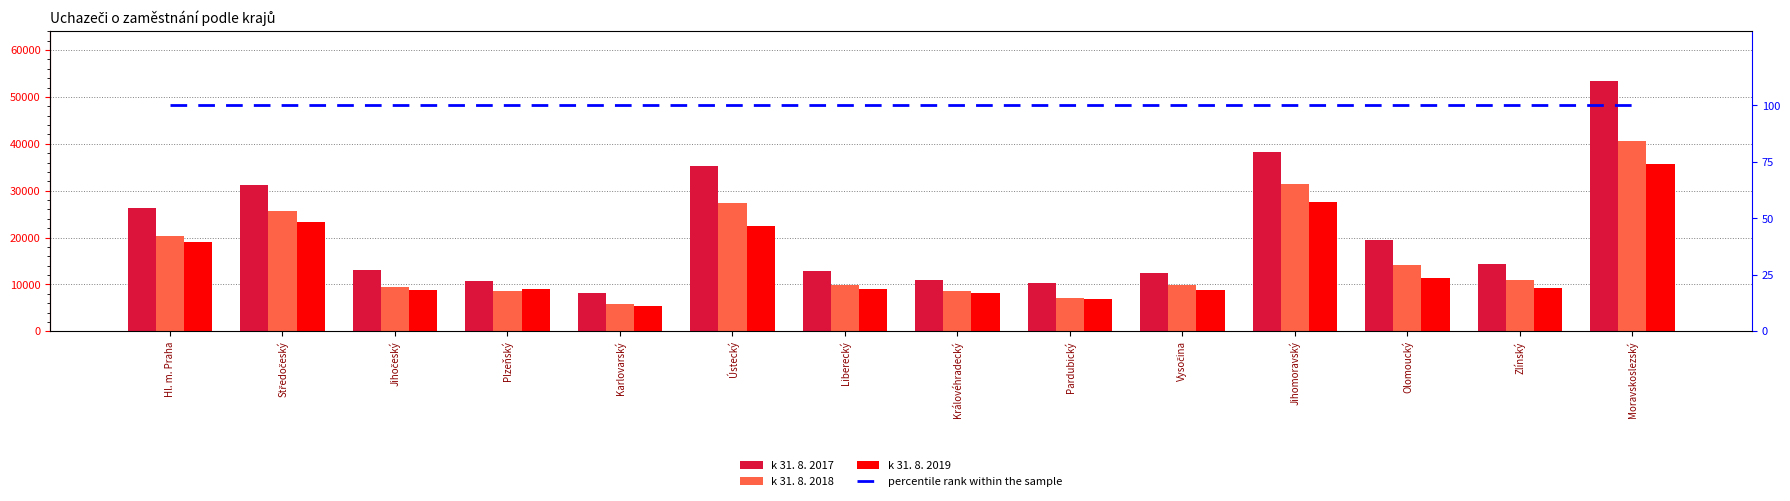

At which category is the sum across all series the highest?

Moravskoslezský